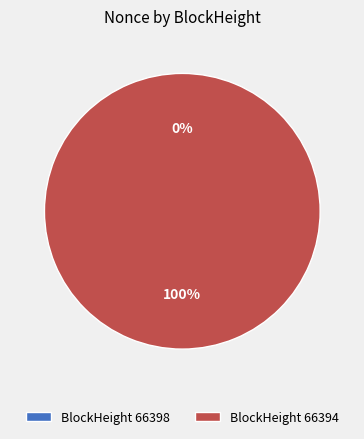

Which category has the smallest portion of the pie?

66398